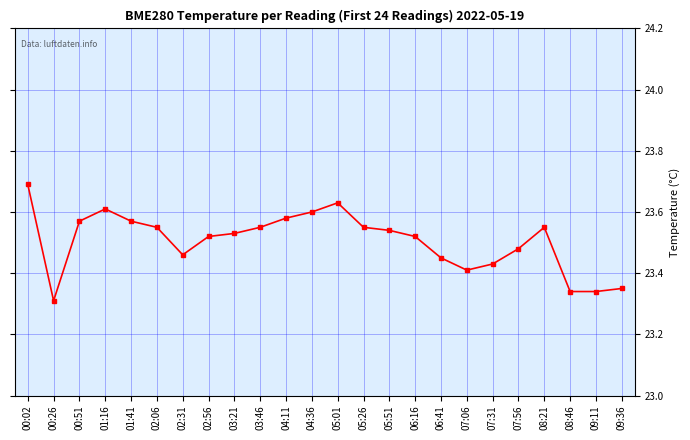

At which category does the data reach its first local peak?

01:16